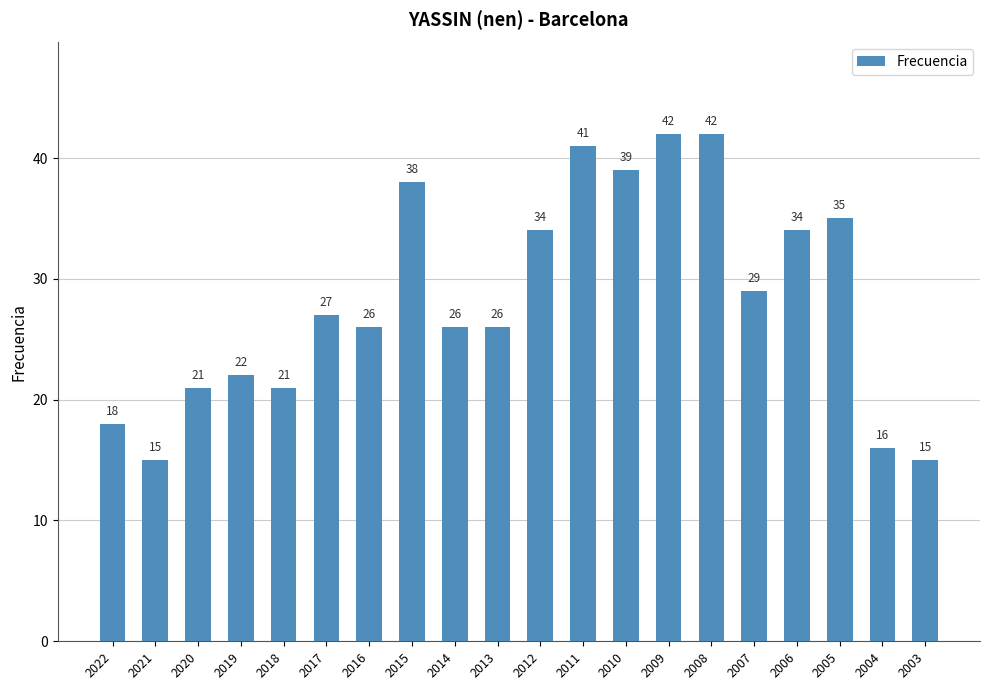

The value at 2019 is 11. True or false?

False